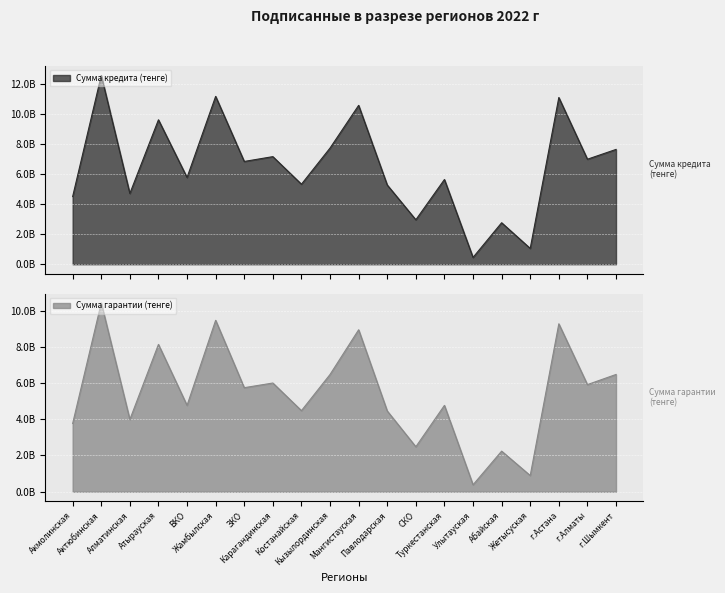

What is the value of the Сумма гарантии (тенге) point at the 17th from the left?

893247133.0